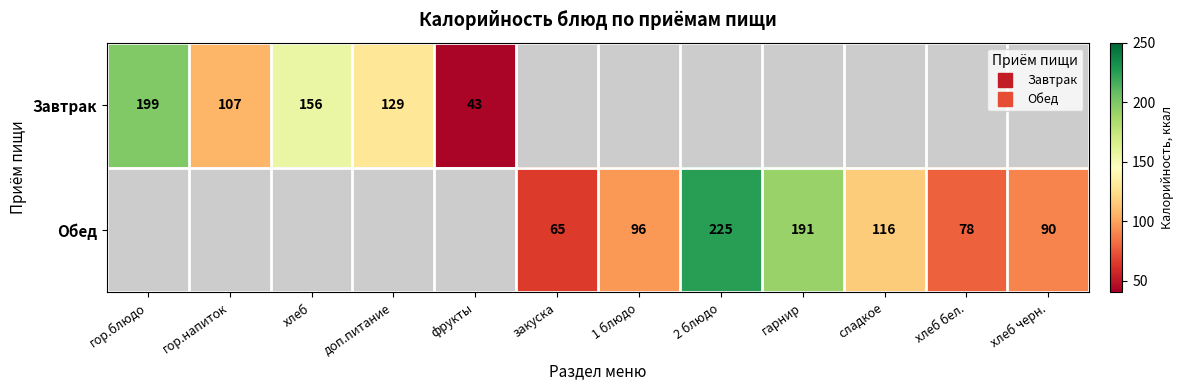

True or false: Завтрак has a value of 107.0 at гор.напиток.

True